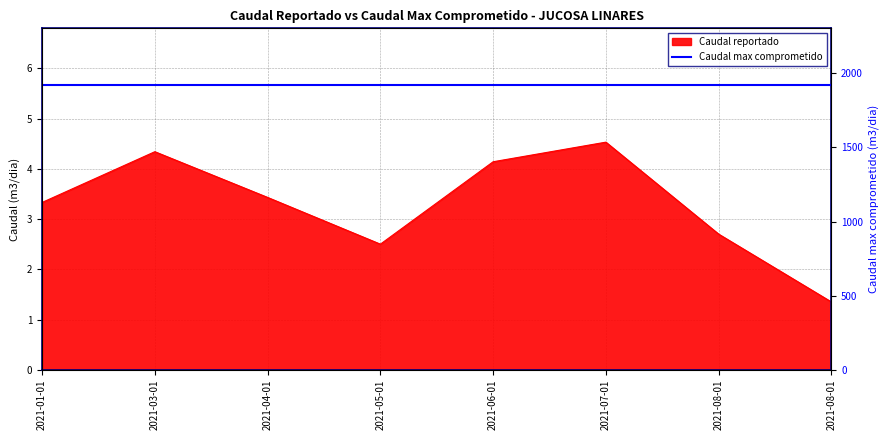

What is the average value?

3.3